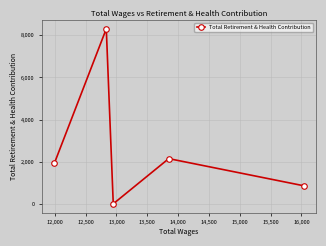

How many points are lower than both their immediate neighbors (excluding endpoints)?

1